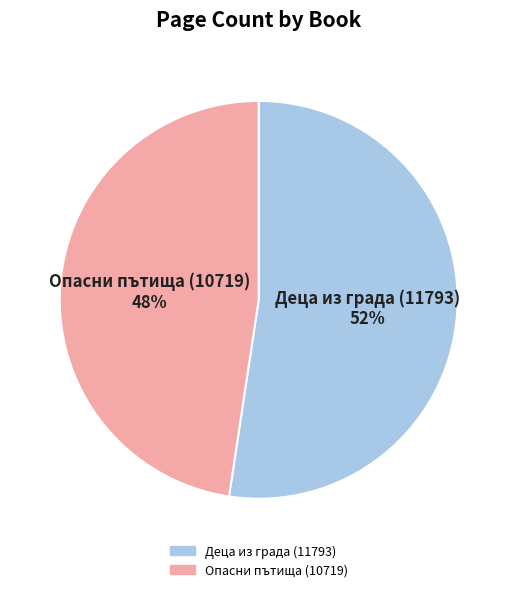

Is there any slice that represents more than half of the pie?

Yes